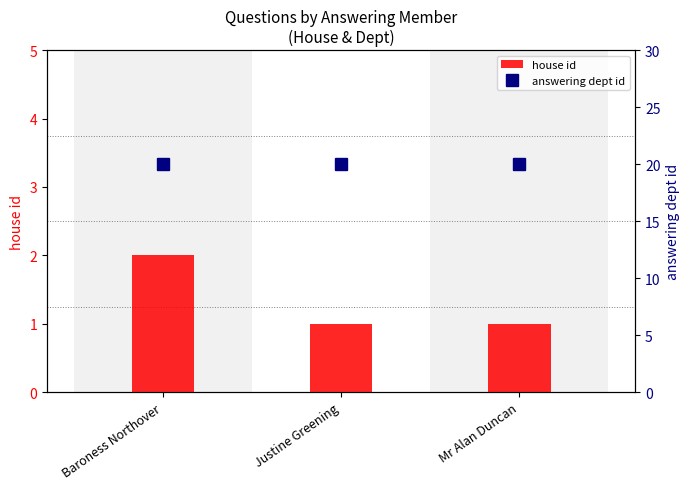

How many data points in house id are above 1?

1